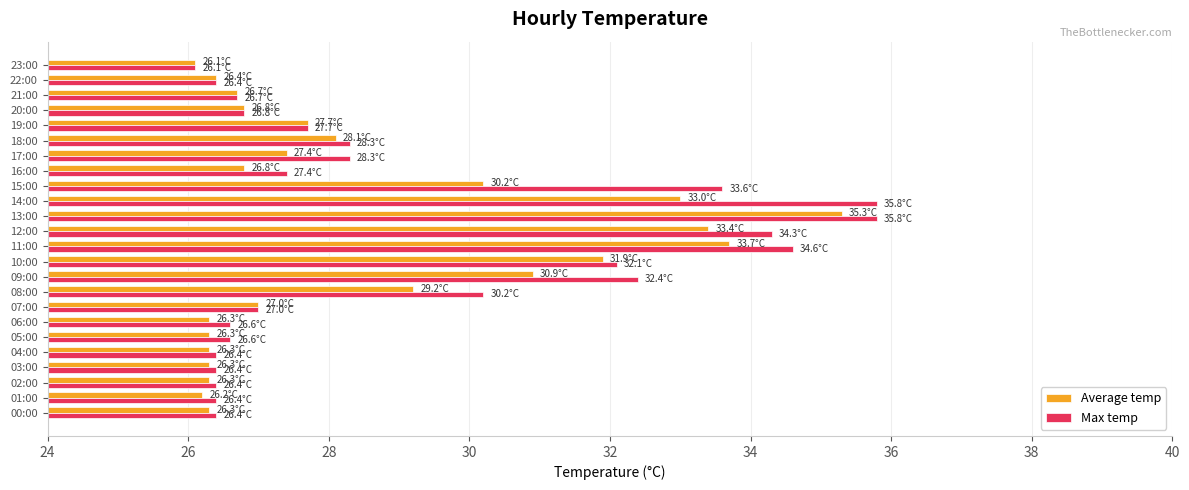

At which category is the sum across all series the highest?

13:00